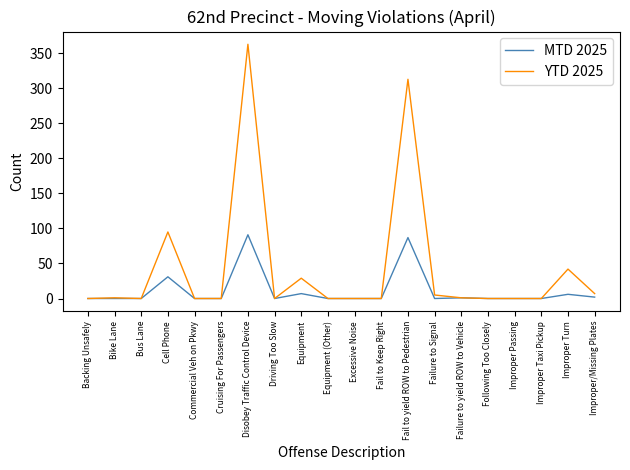

Which series changed the most between Failure to yield ROW to Vehicle and Improper Turn?

YTD 2025